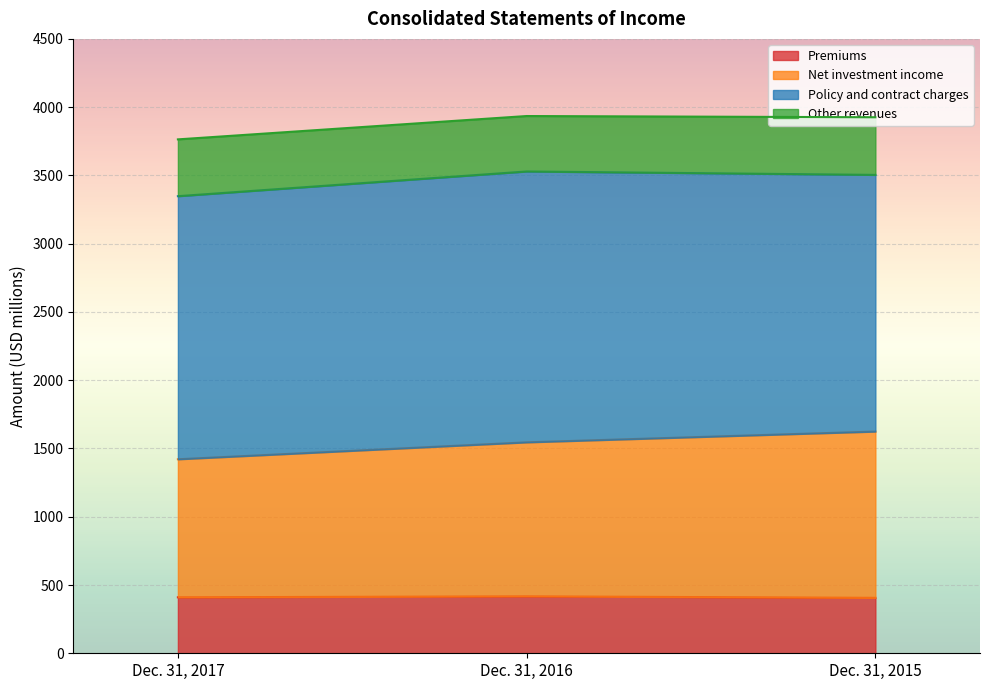

How many data points in Premiums are above 410?

1